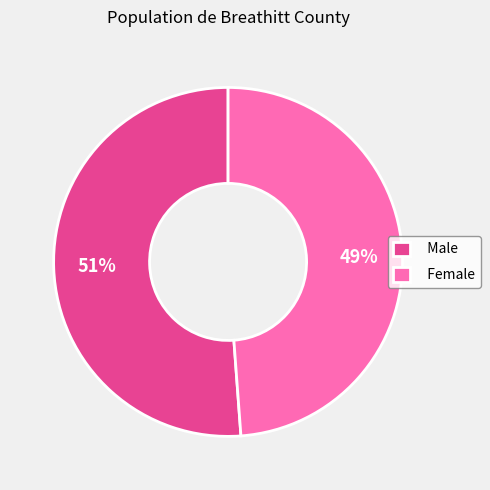

Rank the categories by value from highest to lowest.

Male, Female